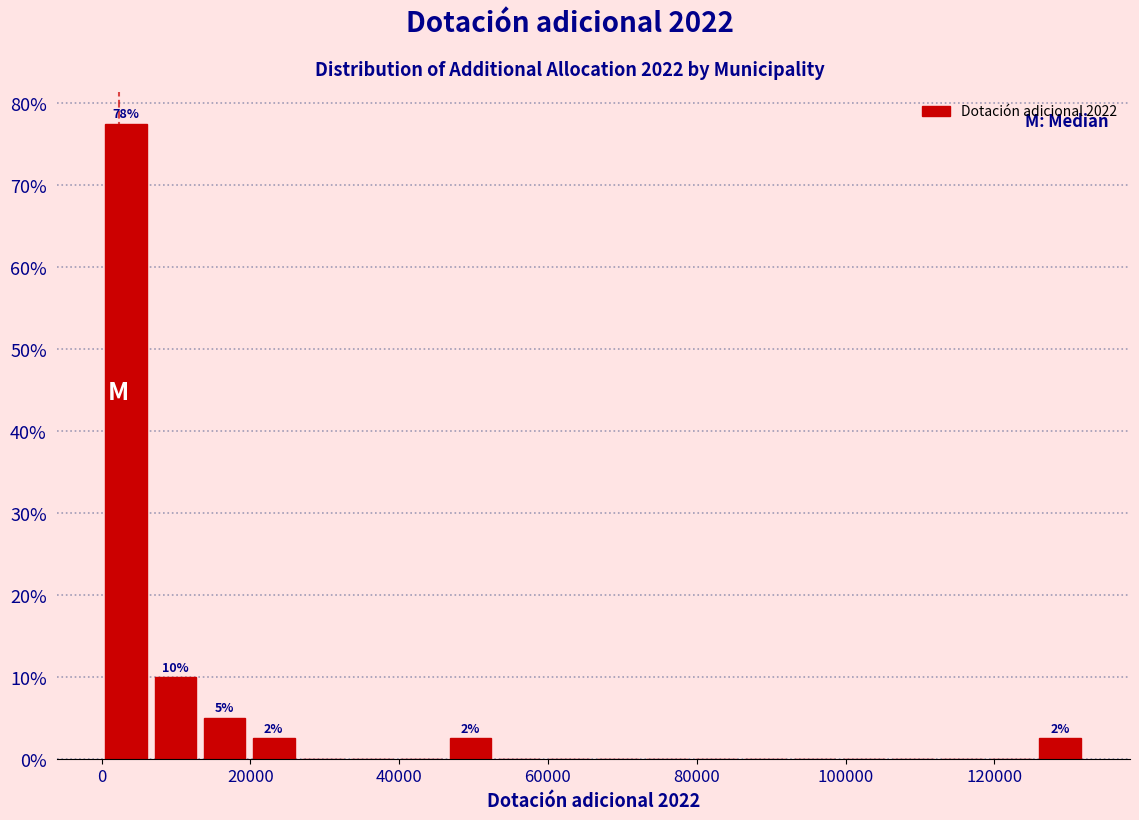

Read against the x-axis, roughly where is the centre of the tallest bar?

4000